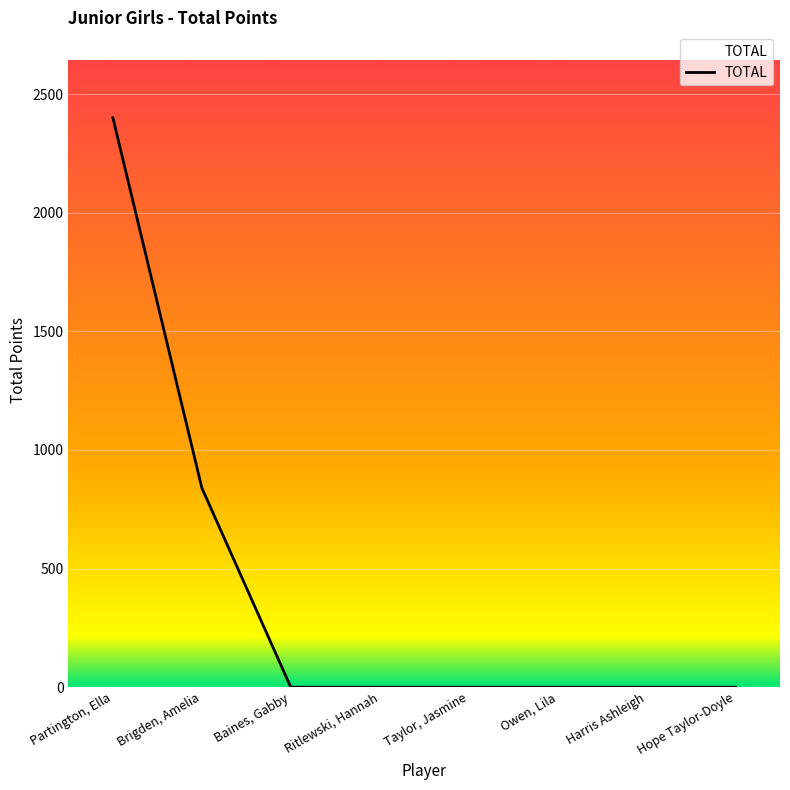

Reading left to right, list all the values displayed in this chart.

Partington, Ella=2400	Brigden, Amelia=840	Baines, Gabby=0	Ritlewski, Hannah=0	Taylor, Jasmine=0	Owen, Lila=0	Harris Ashleigh=0	Hope Taylor-Doyle=0